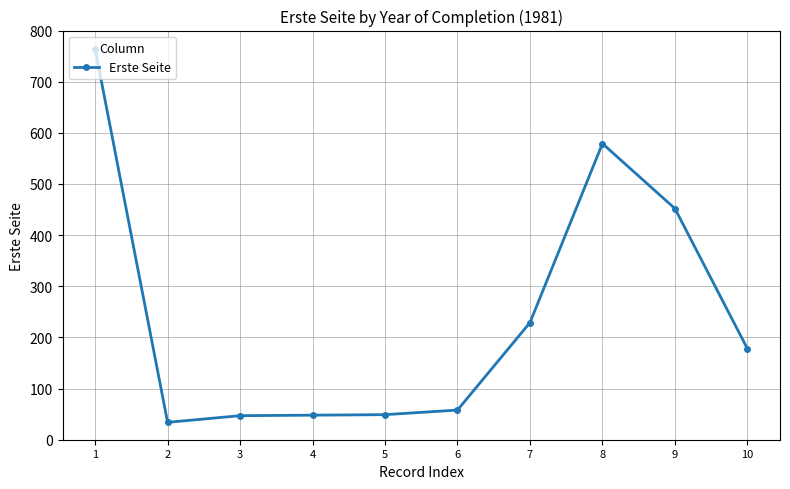

What is the greatest value displayed?

764